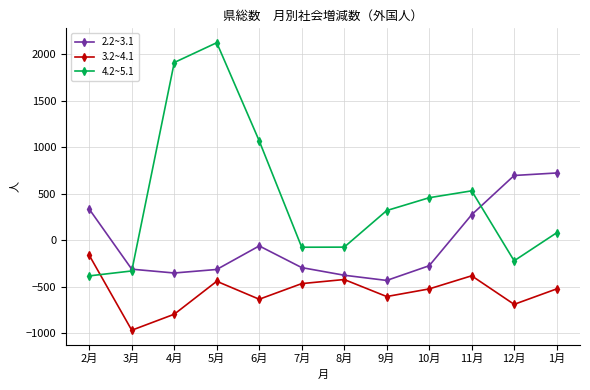

At which label does 4.2~5.1 reach its minimum?

2月